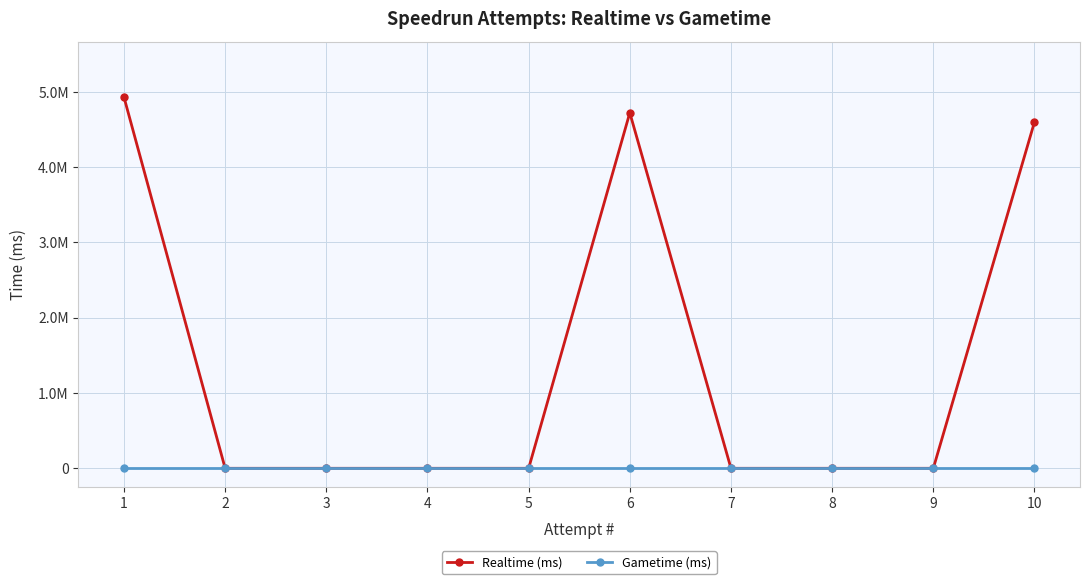

Rank the series by their average value, from highest to lowest.

Realtime (ms), Gametime (ms)